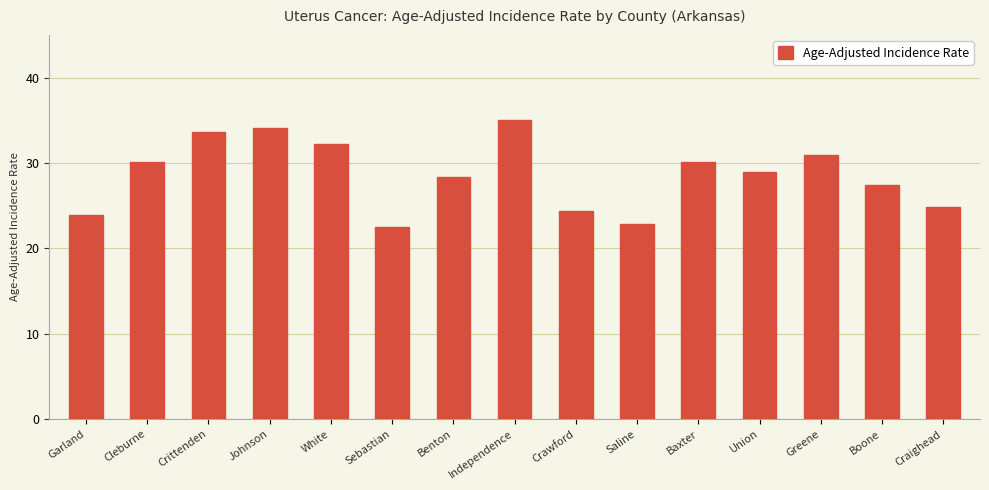

How many data points does each series have?

15